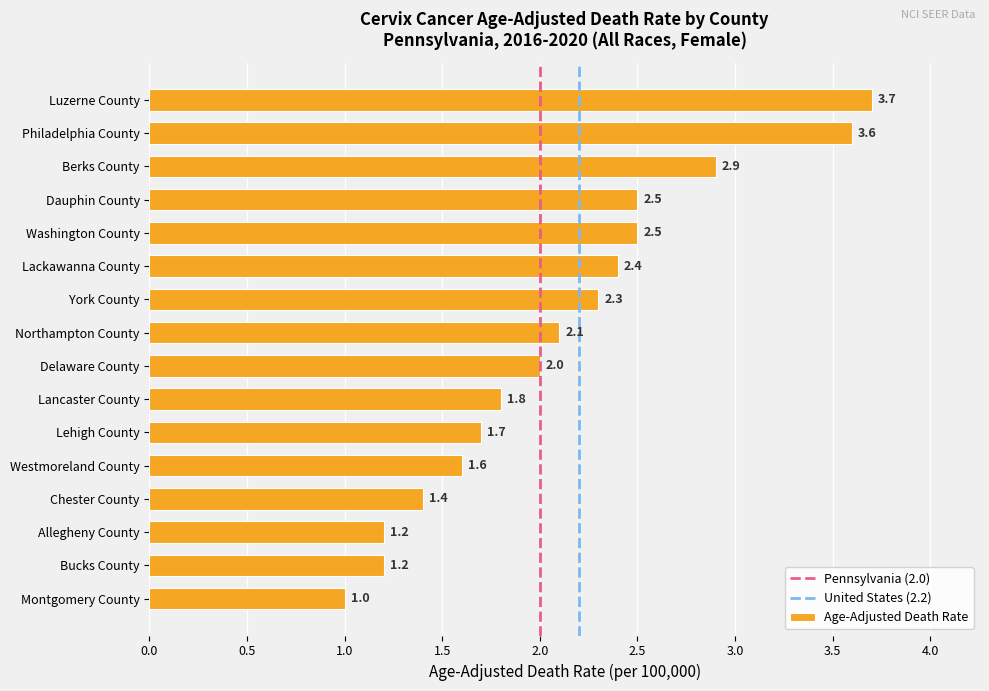

Which label corresponds to the smallest value in the chart?

Montgomery County